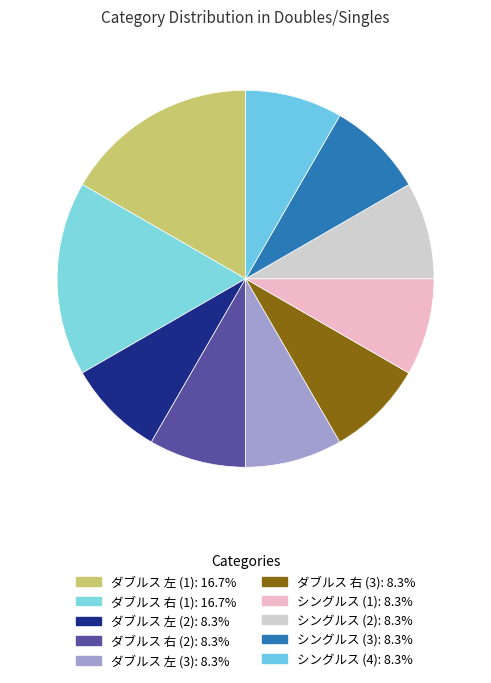

Count the number of slices in the pie.

10